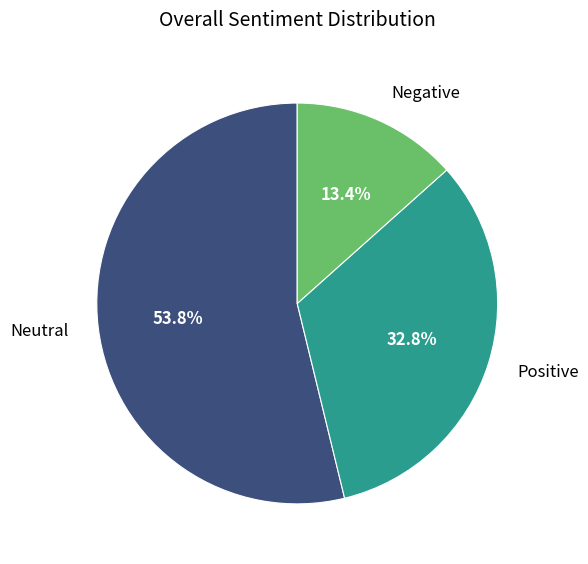

How many segments does this pie chart have?

3